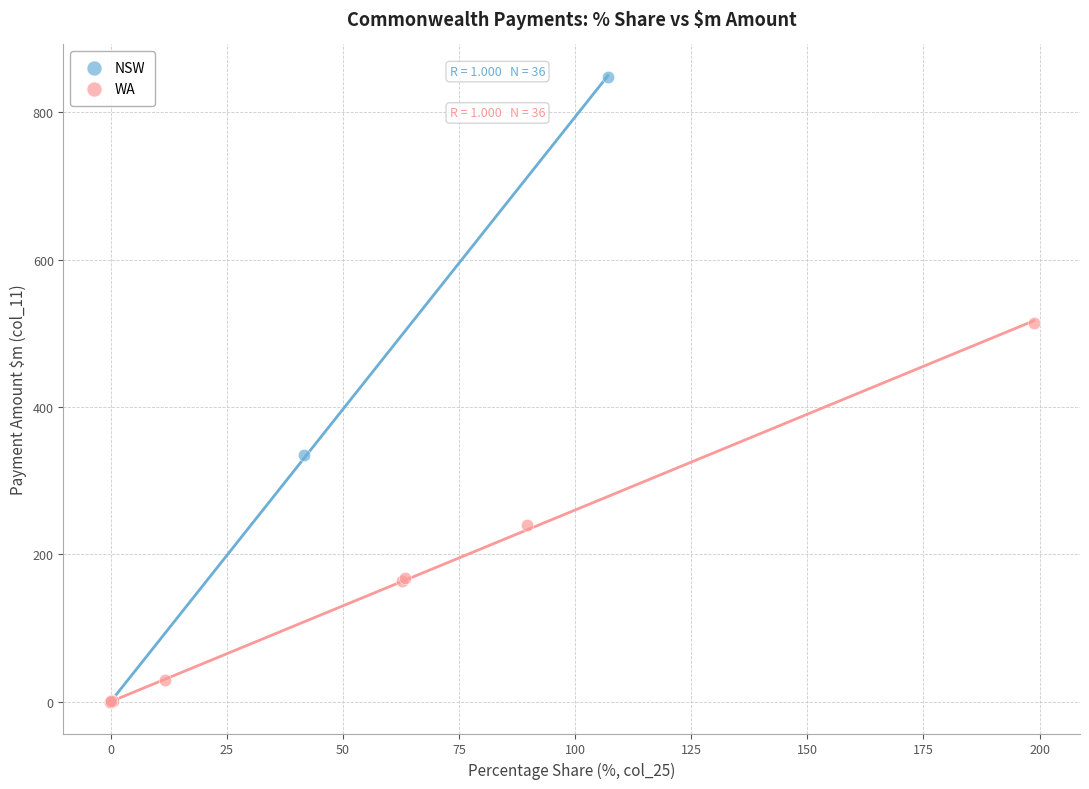

Which series contains the highest Y value?

NSW